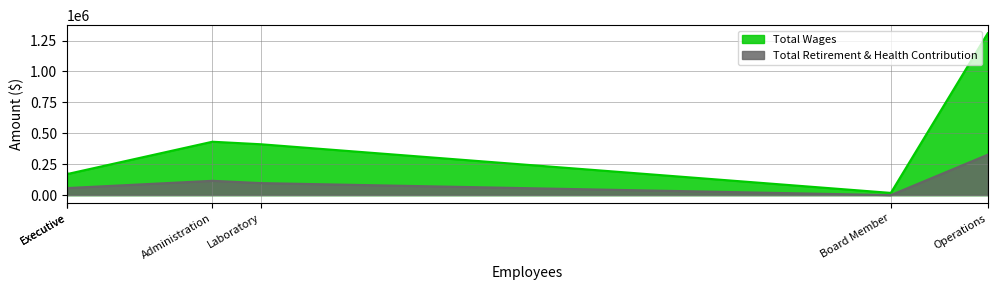

What is the sum of all Total Wages values?

2523682